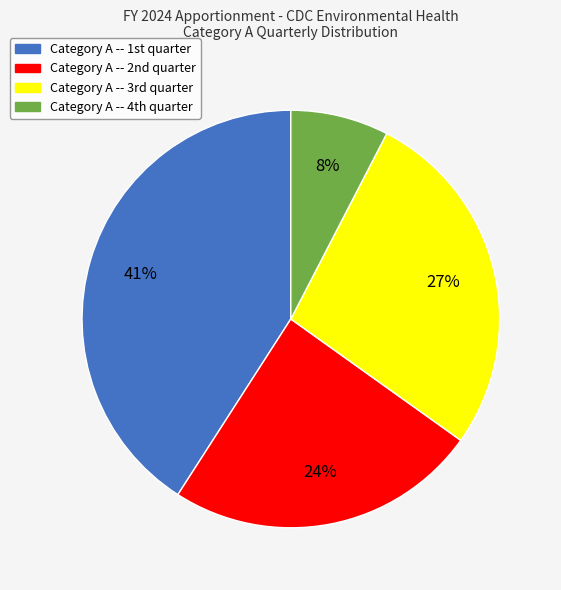

Rank the categories by value from highest to lowest.

Category A -- 1st quarter, Category A -- 3rd quarter, Category A -- 2nd quarter, Category A -- 4th quarter